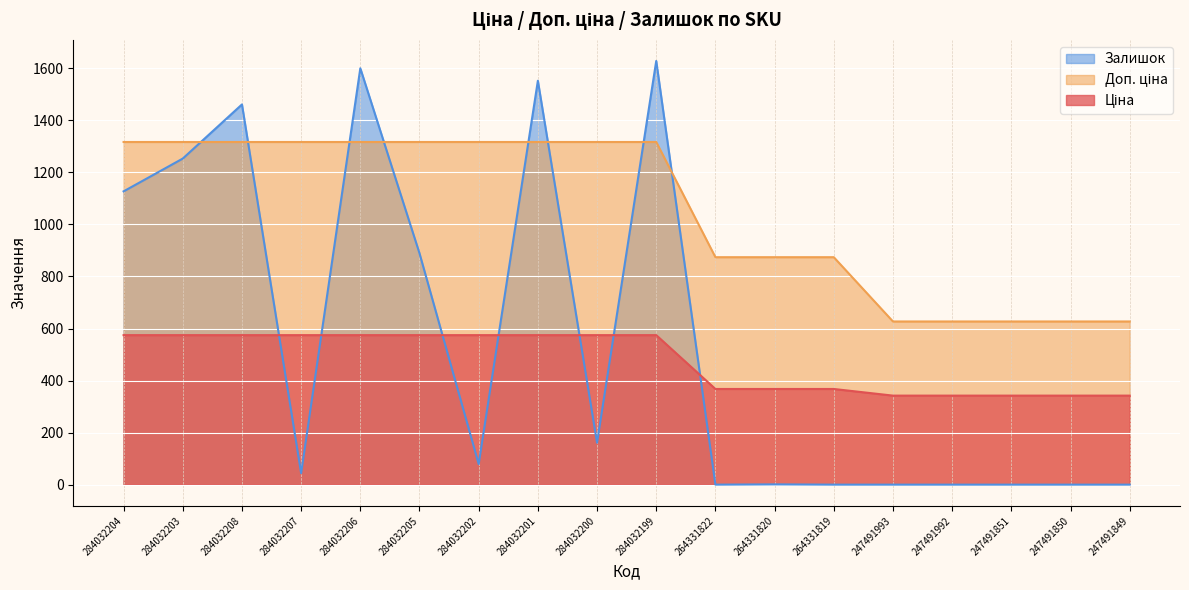

What is the total value across all series at 264331820?

1242.6